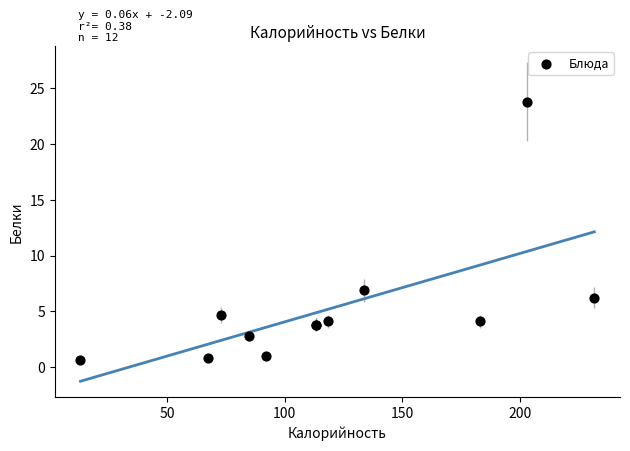

What Y value in the scatter plot is closest to 12?

6.9